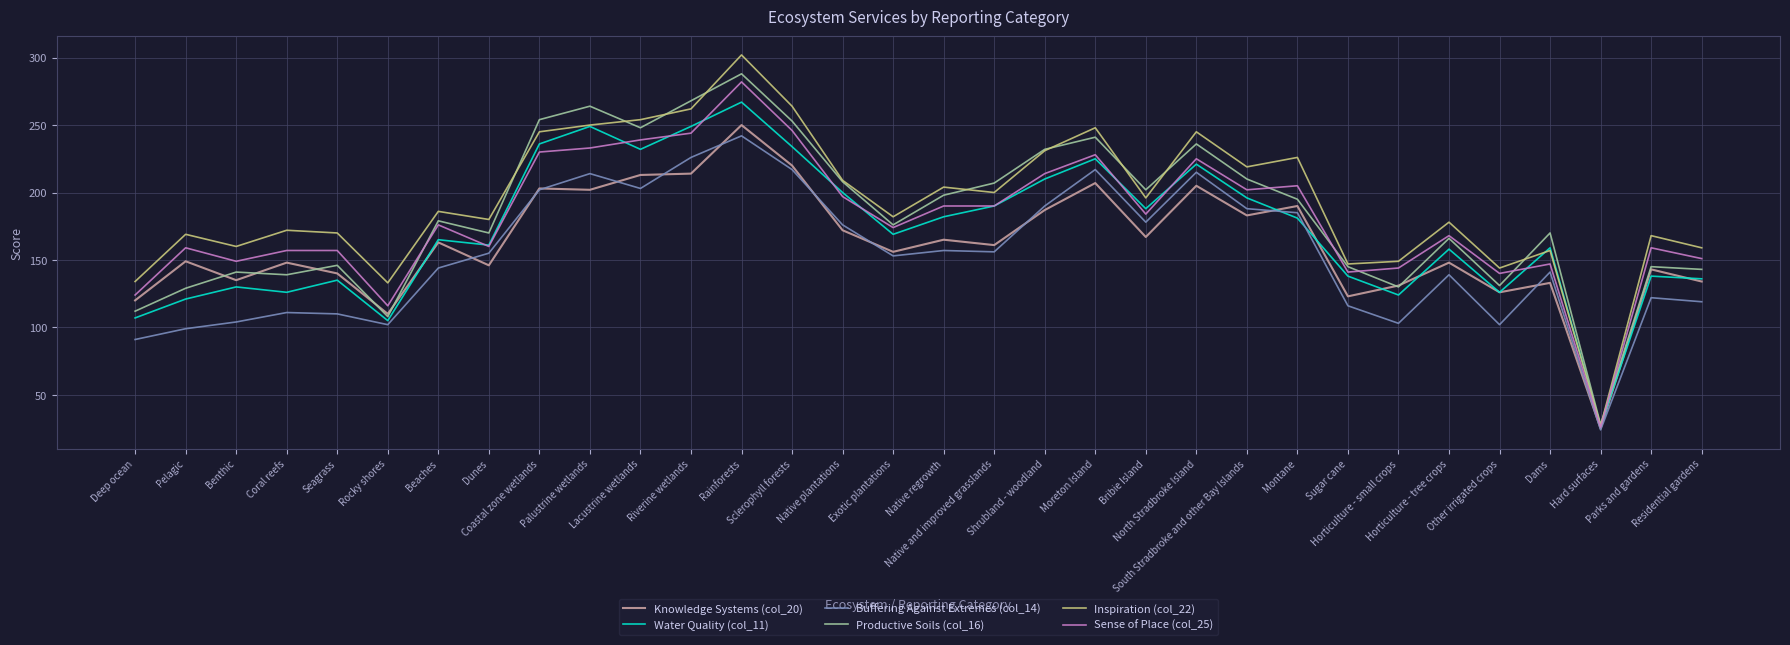

Rank the series by their maximum value, from highest to lowest.

Inspiration (col_22), Productive Soils (col_16), Sense of Place (col_25), Water Quality (col_11), Knowledge Systems (col_20), Buffering Against Extremes (col_14)